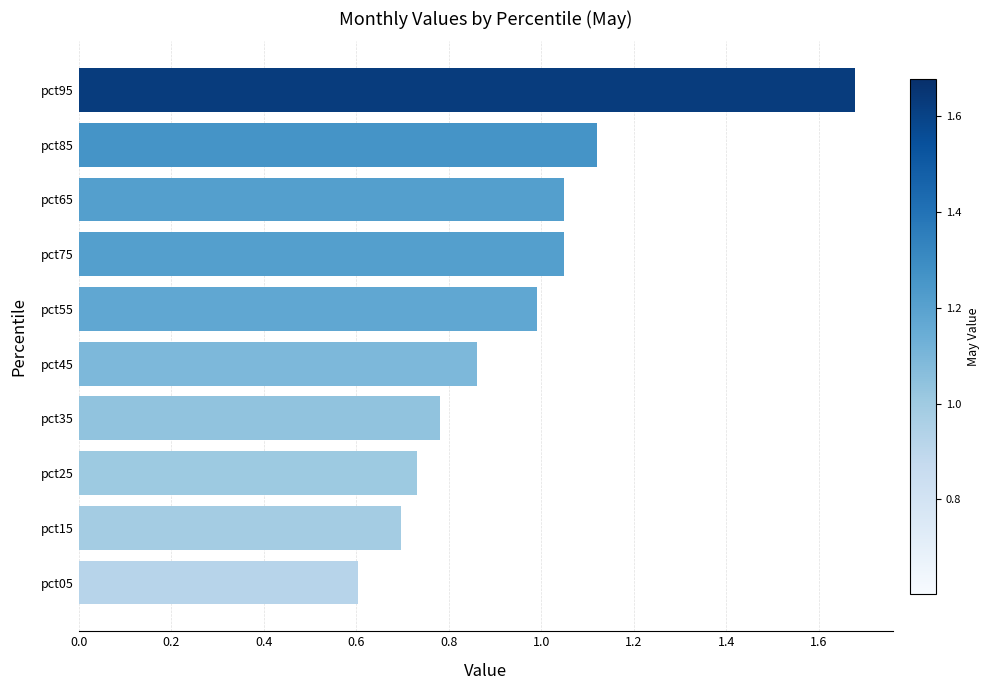

Which label corresponds to the largest value in the chart?

pct95